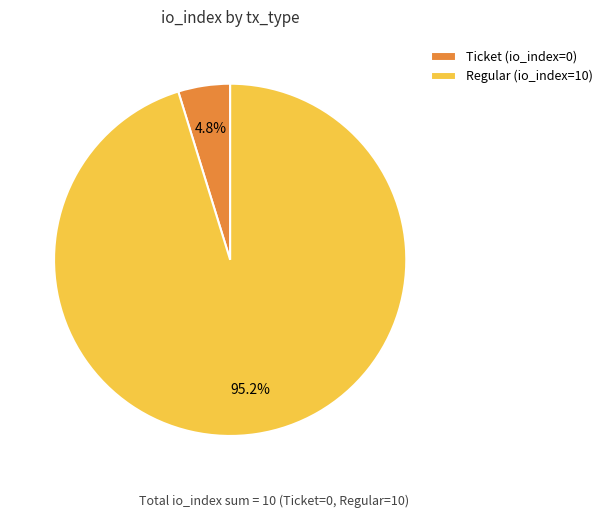

To the nearest percent, what is the average slice percentage?

50%